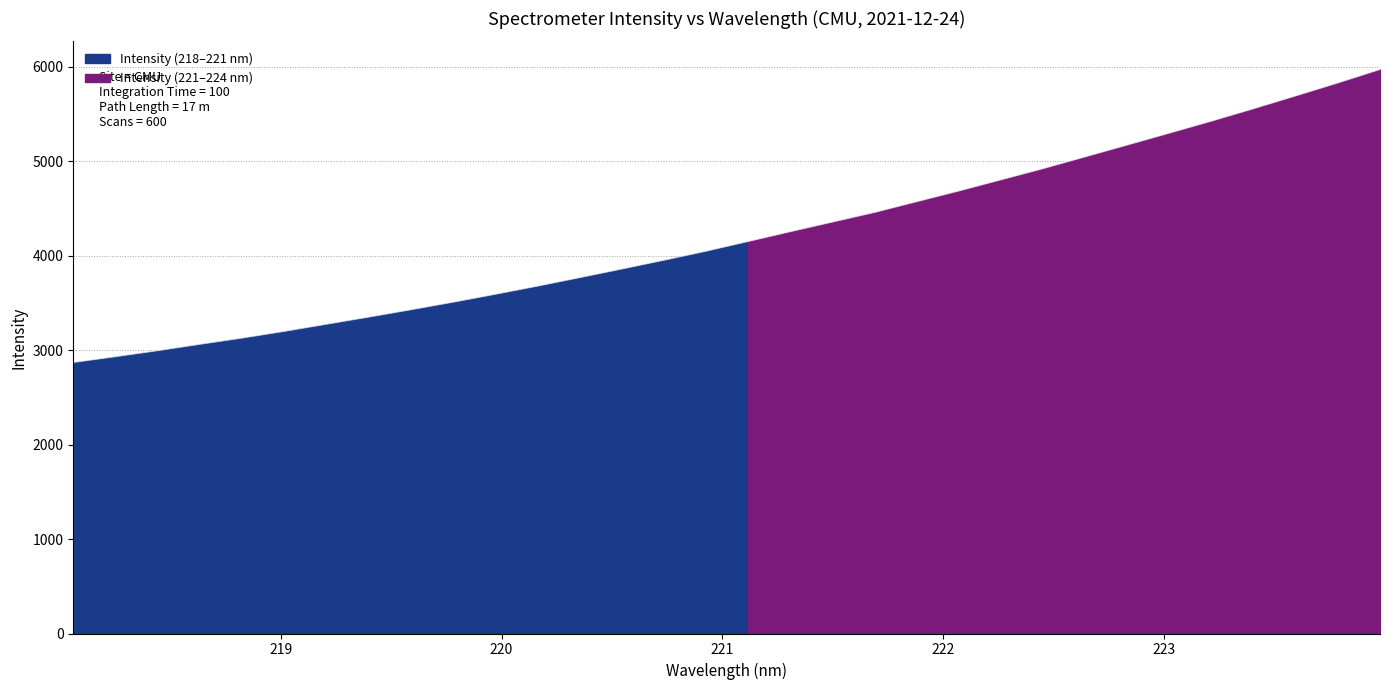

Where is the data nearest to the value 4420?

221.6902